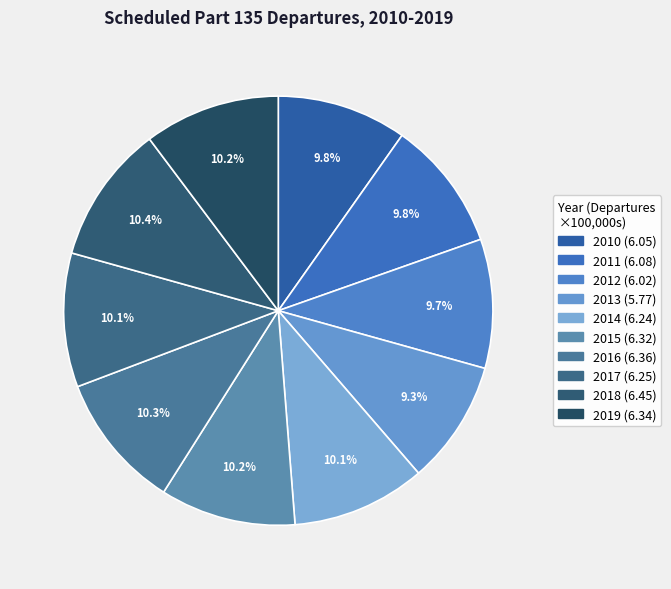

Approximately how many times larger is the value at 2013 compared to 2018?

0.9